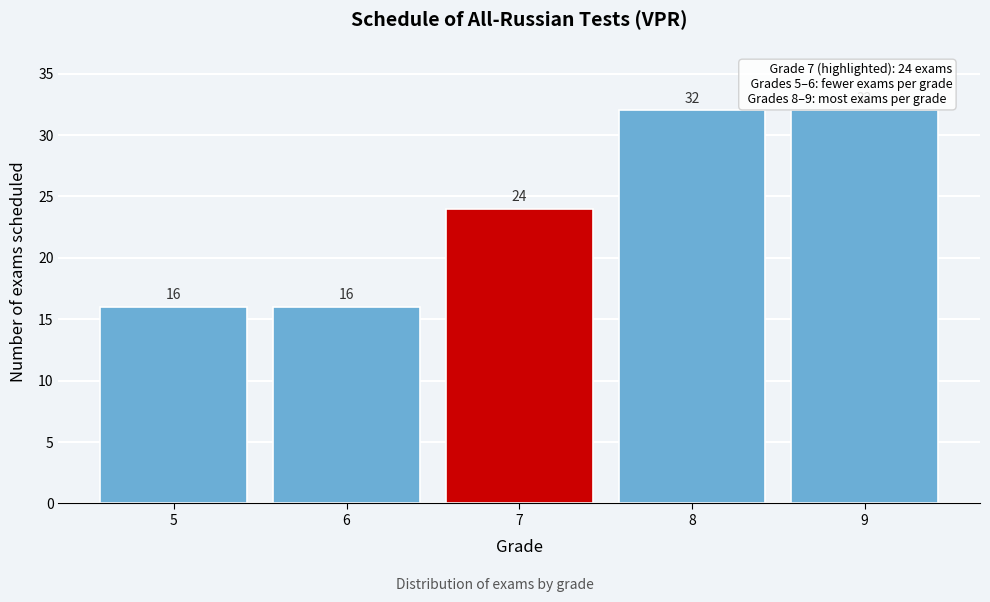

Reading left to right, transcribe all the data shown in this chart.

5=16	6=16	7=24	8=32	9=32